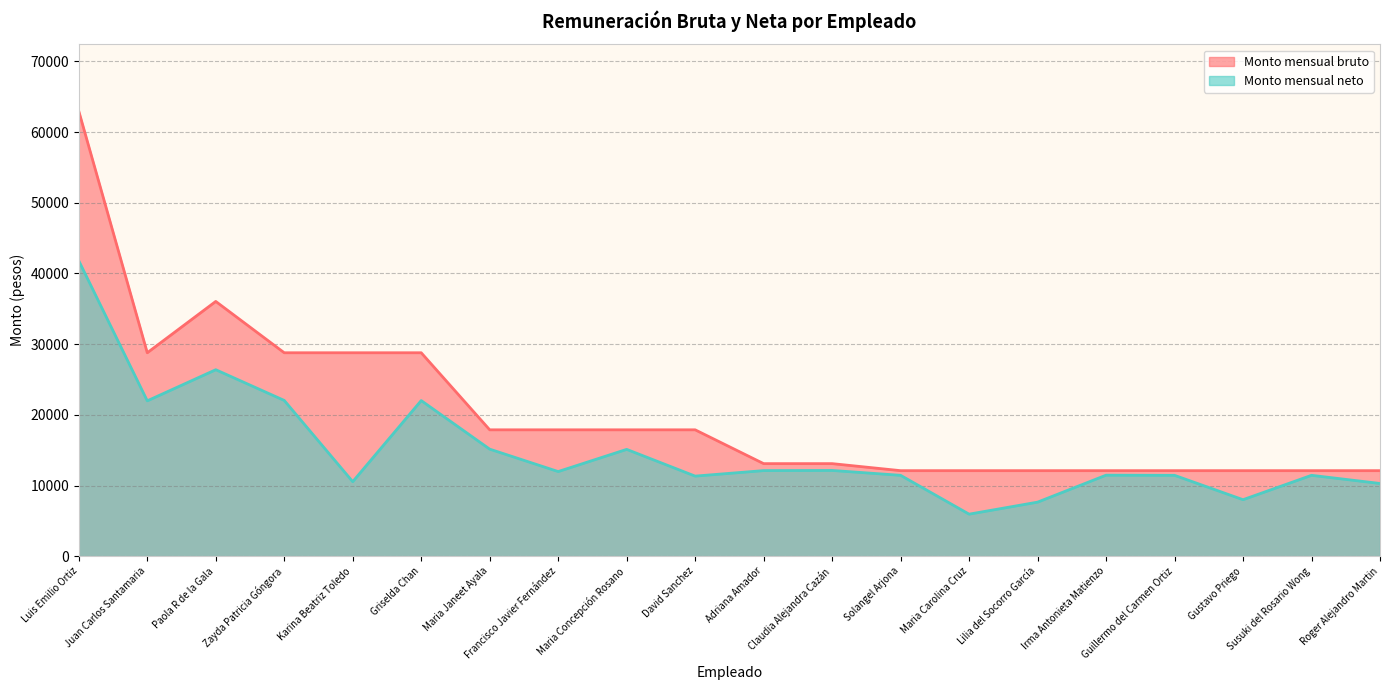

Read the Monto mensual bruto value at Irma Antonieta Matienzo.

12102.2